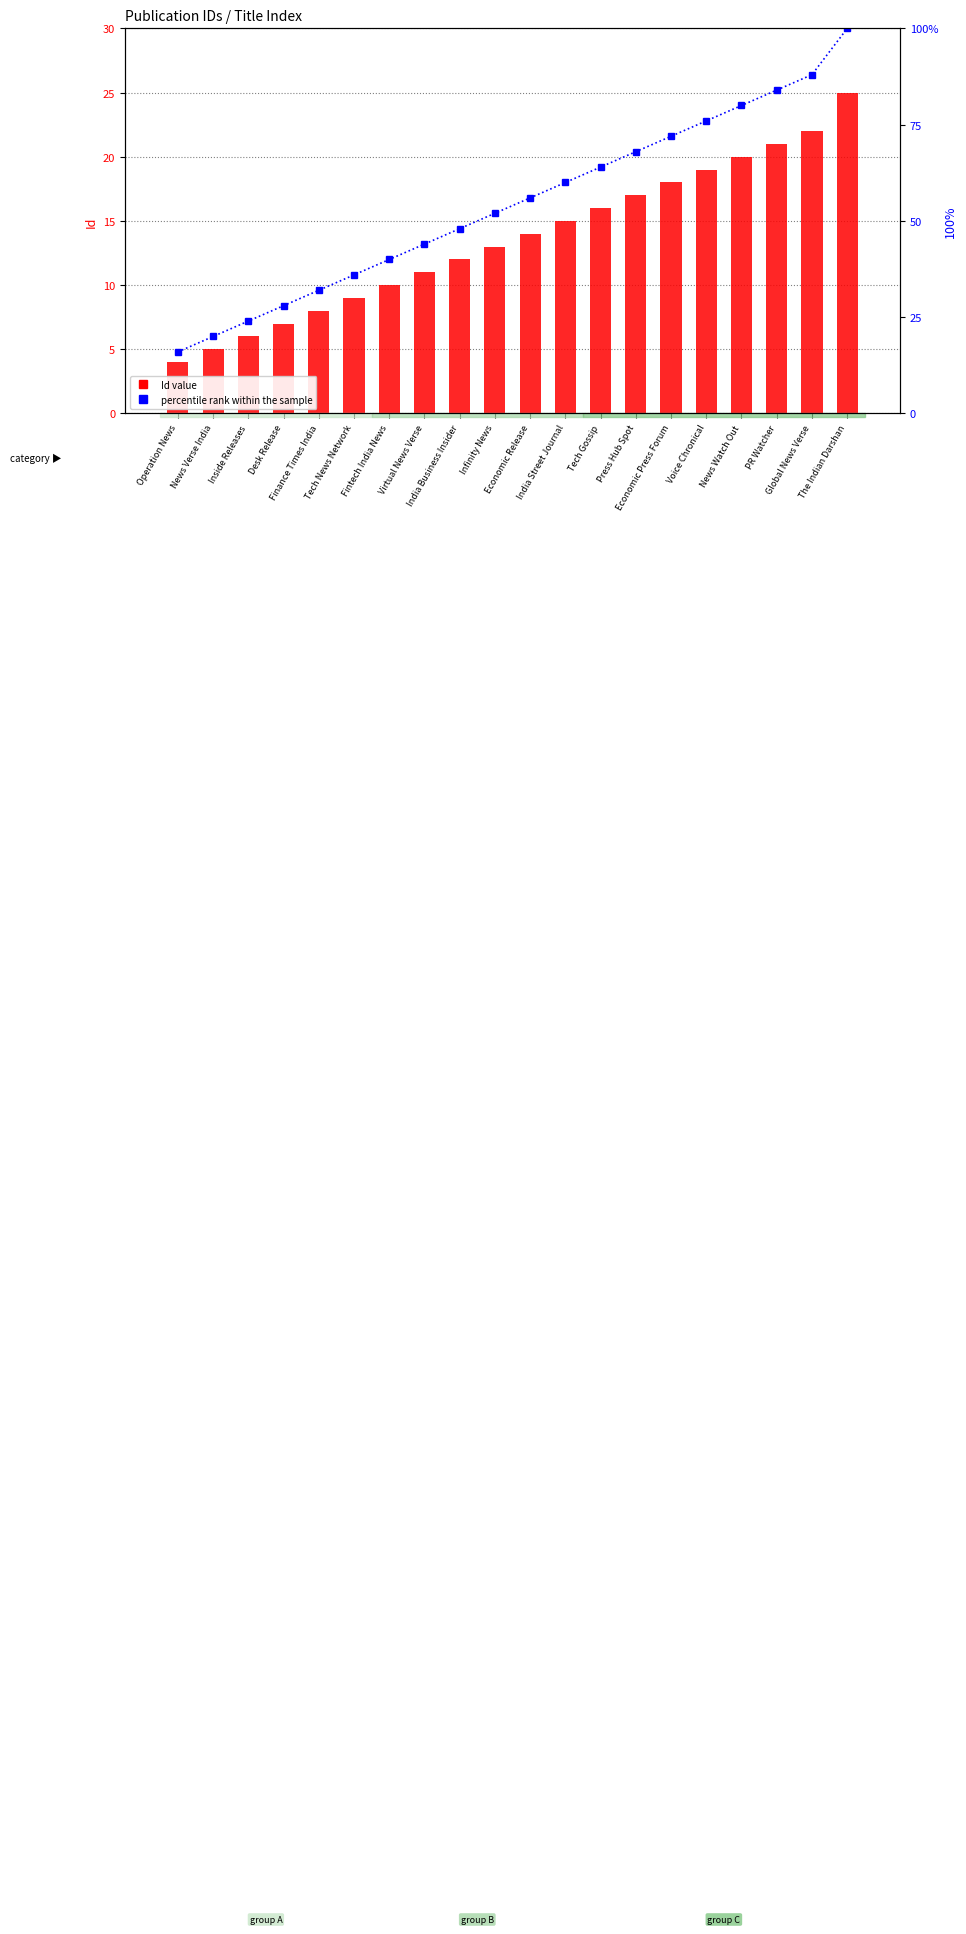

What is the label of the 18th bar from the left?

PR Watcher